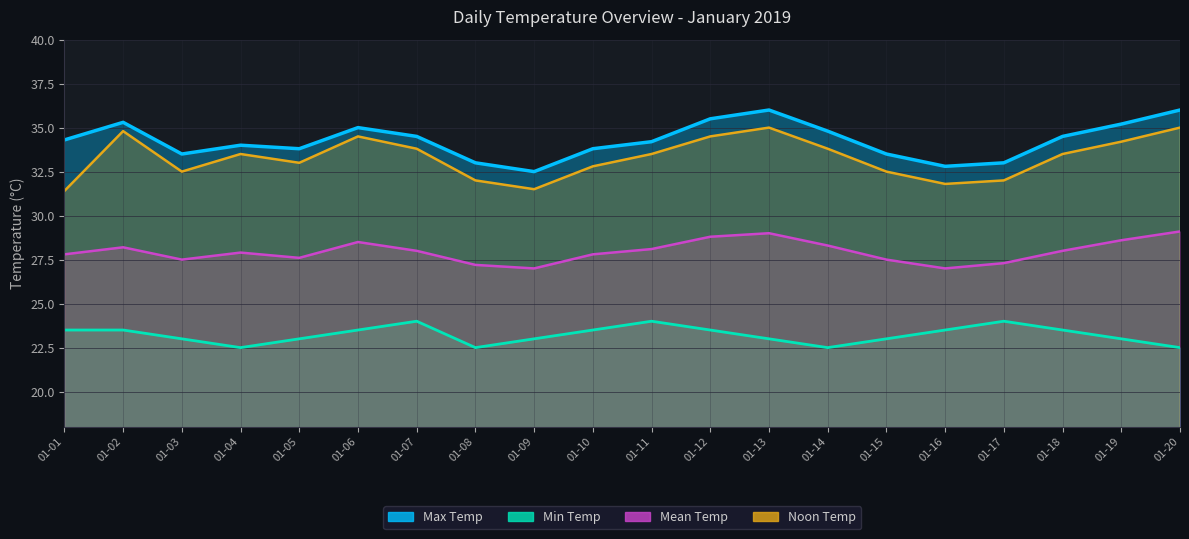

True or false: Min Temp has a value of 38.8 at 01-01.

False